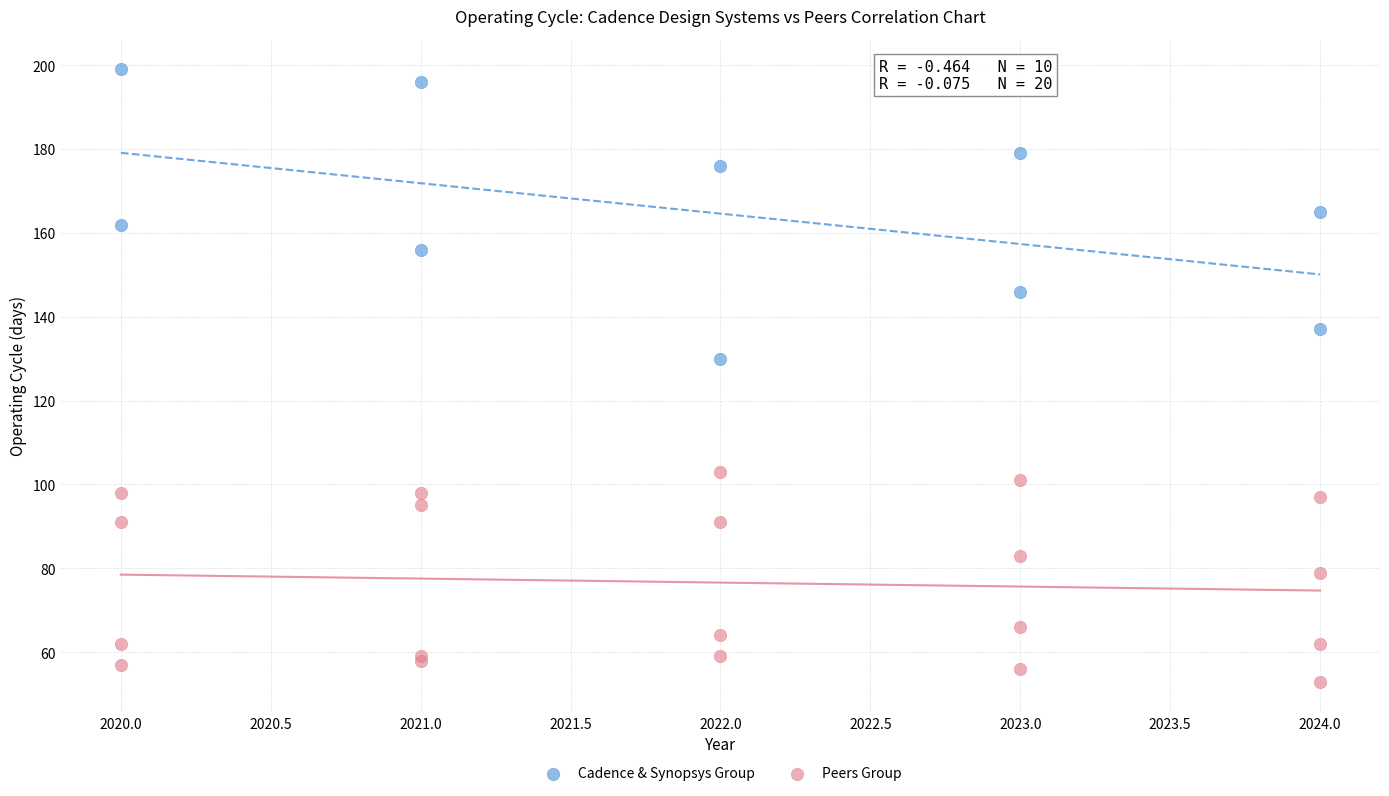

Which series contains the lowest Y value?

Peers Group